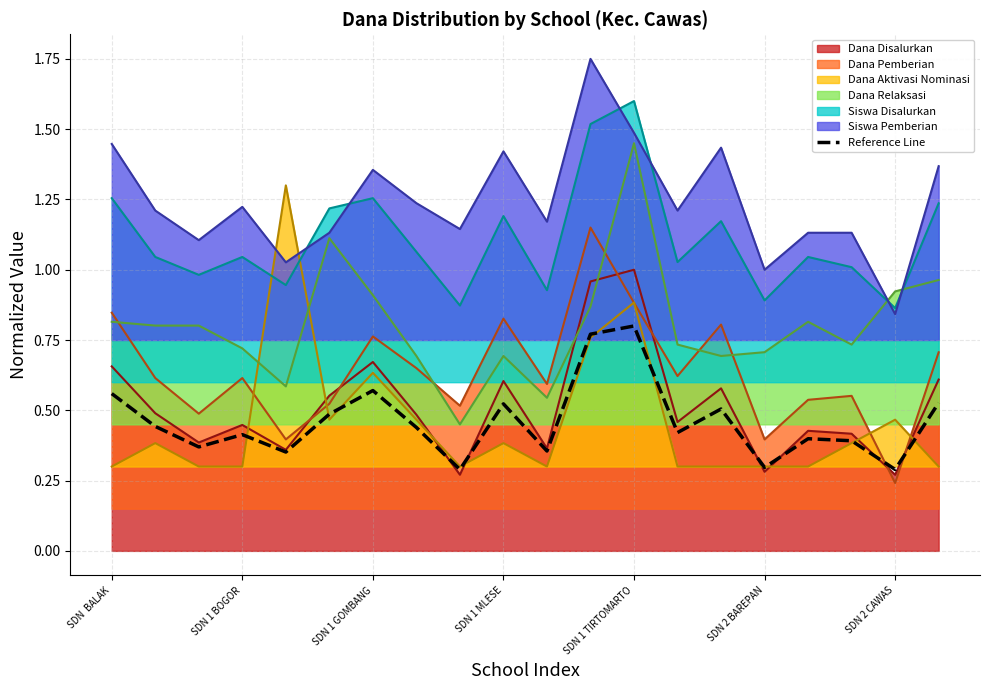

At which category is the sum across all series the highest?

SDN 1 TIRTOMARTO